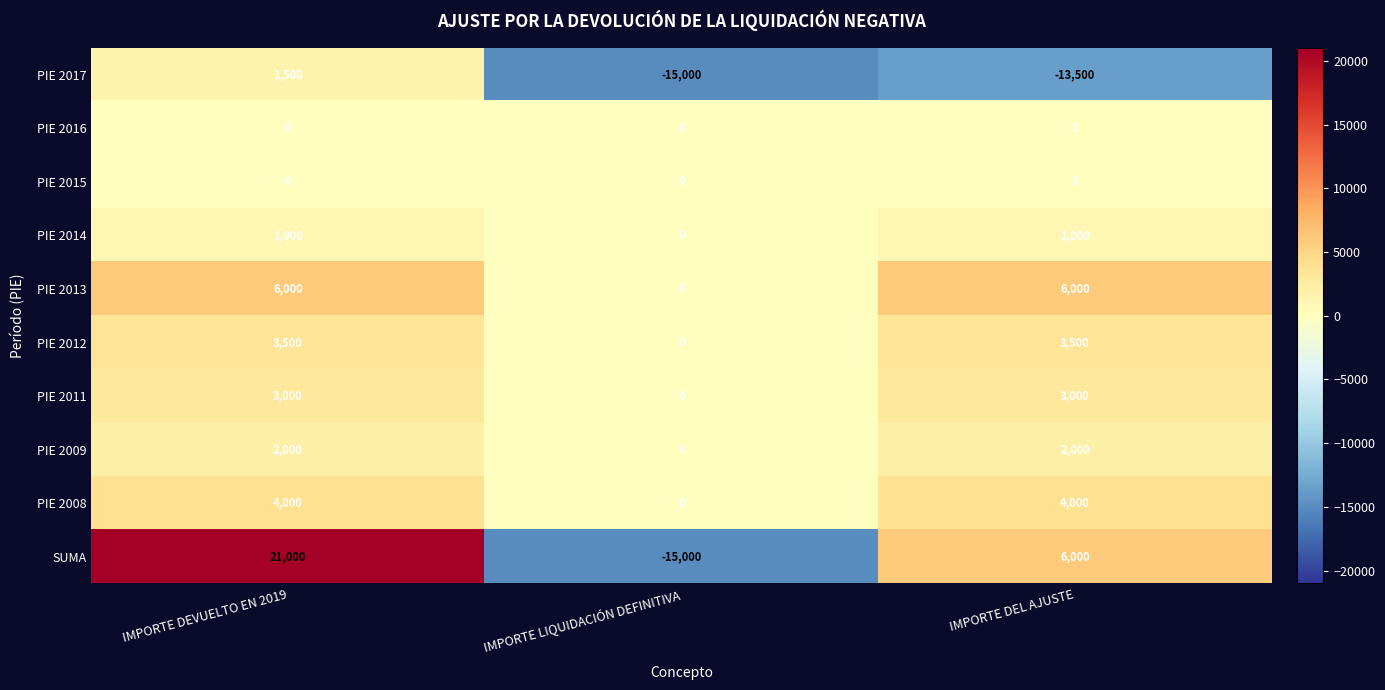

Reading right to left, list all the values displayed in this chart.

PIE 2017: IMPORTE DEL AJUSTE=-13500	IMPORTE LIQUIDACIÓN DEFINITIVA=-15000	IMPORTE DEVUELTO EN 2019=1500
PIE 2016: IMPORTE DEL AJUSTE=0	IMPORTE LIQUIDACIÓN DEFINITIVA=0	IMPORTE DEVUELTO EN 2019=0
PIE 2015: IMPORTE DEL AJUSTE=0	IMPORTE LIQUIDACIÓN DEFINITIVA=0	IMPORTE DEVUELTO EN 2019=0
PIE 2014: IMPORTE DEL AJUSTE=1000	IMPORTE LIQUIDACIÓN DEFINITIVA=0	IMPORTE DEVUELTO EN 2019=1000
PIE 2013: IMPORTE DEL AJUSTE=6000	IMPORTE LIQUIDACIÓN DEFINITIVA=0	IMPORTE DEVUELTO EN 2019=6000
PIE 2012: IMPORTE DEL AJUSTE=3500	IMPORTE LIQUIDACIÓN DEFINITIVA=0	IMPORTE DEVUELTO EN 2019=3500
PIE 2011: IMPORTE DEL AJUSTE=3000	IMPORTE LIQUIDACIÓN DEFINITIVA=0	IMPORTE DEVUELTO EN 2019=3000
PIE 2009: IMPORTE DEL AJUSTE=2000	IMPORTE LIQUIDACIÓN DEFINITIVA=0	IMPORTE DEVUELTO EN 2019=2000
PIE 2008: IMPORTE DEL AJUSTE=4000	IMPORTE LIQUIDACIÓN DEFINITIVA=0	IMPORTE DEVUELTO EN 2019=4000
SUMA: IMPORTE DEL AJUSTE=6000	IMPORTE LIQUIDACIÓN DEFINITIVA=-15000	IMPORTE DEVUELTO EN 2019=21000